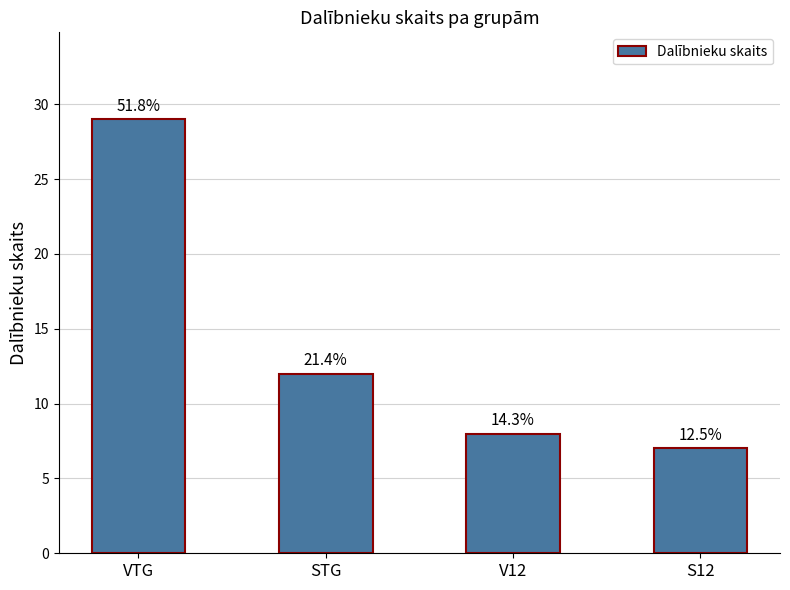

Are the bars horizontal?

No